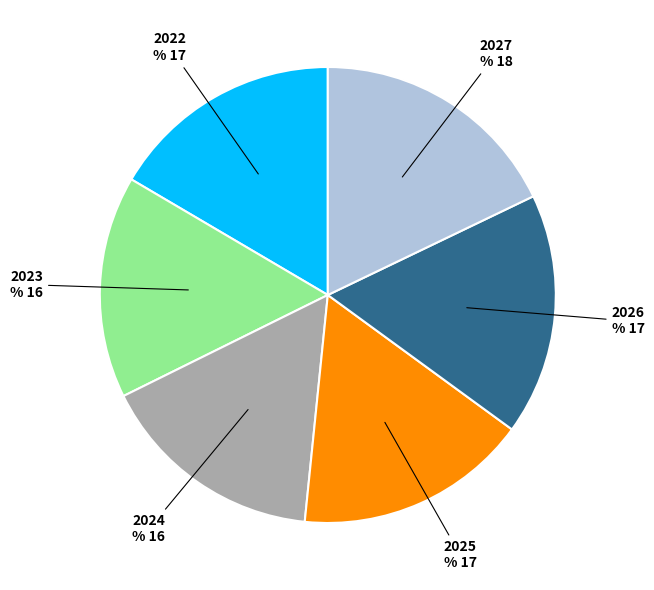

Approximately how many times larger is the value at 2024 compared to 2022?

1.0